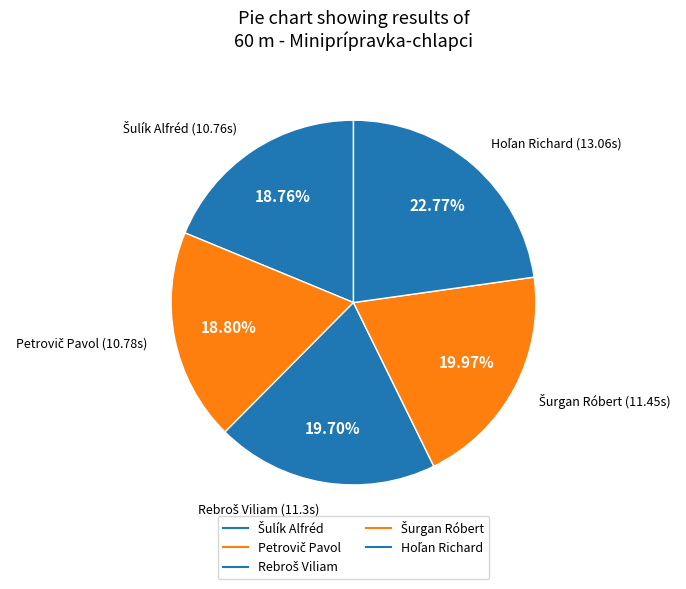

Is it true that Hoľan Richard is 1% of the pie?

False